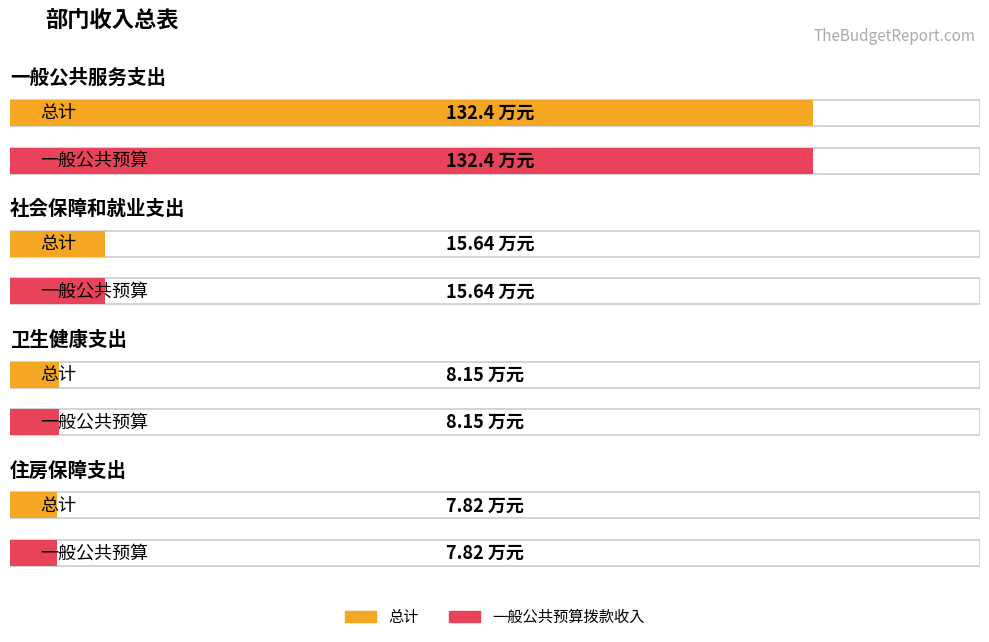

Does the chart contain any negative values?

No